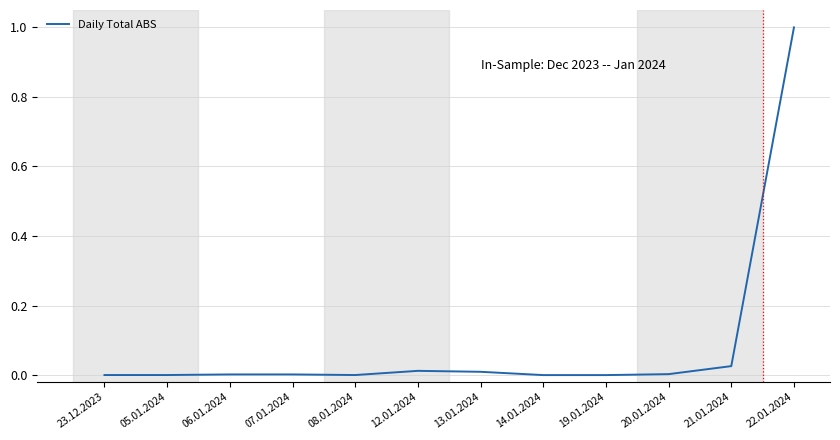

What is the greatest value displayed?

1.0